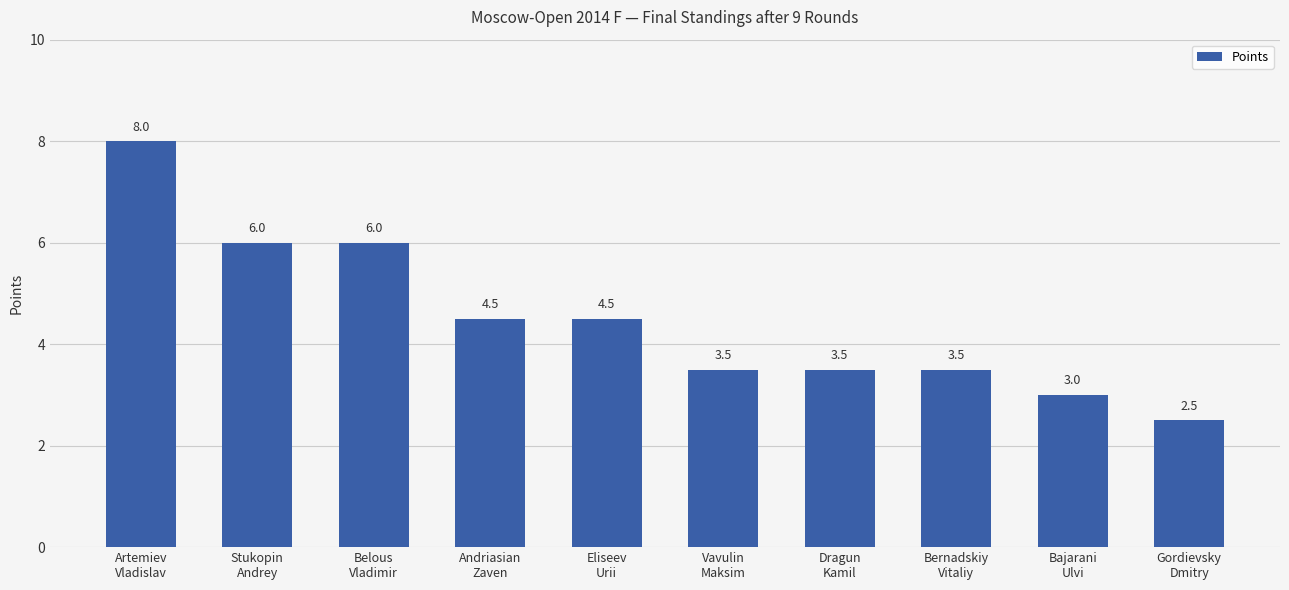

True or false: the data shows 6.0 at Stukopin
Andrey.

True